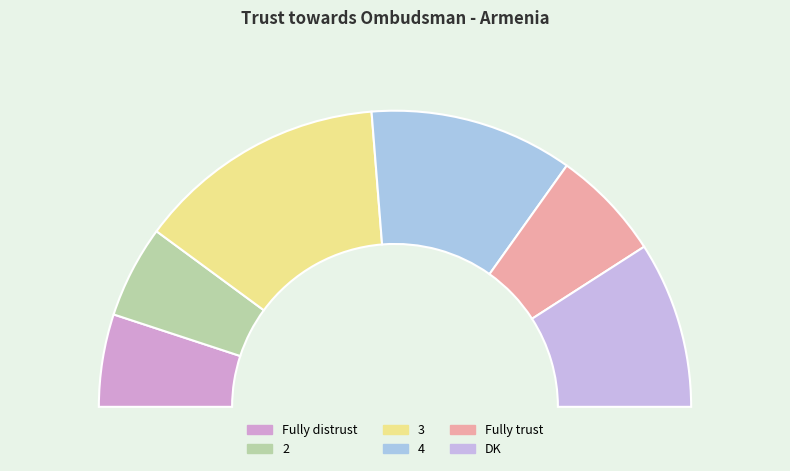

To the nearest percent, what is the average slice percentage?

17%